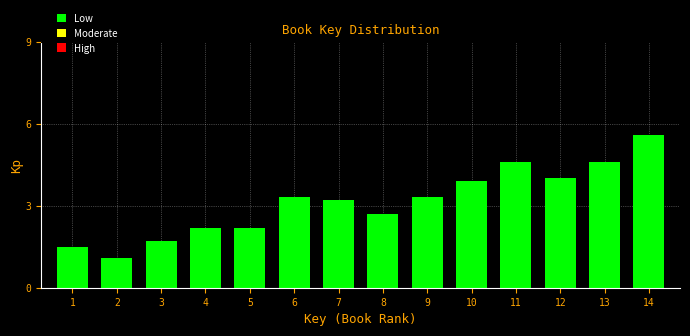

Reading left to right, extract all data points from this chart.

1.5	1.1	1.7	2.2	2.2	3.3	3.2	2.7	3.3	3.9	4.6	4.0	4.6	5.6